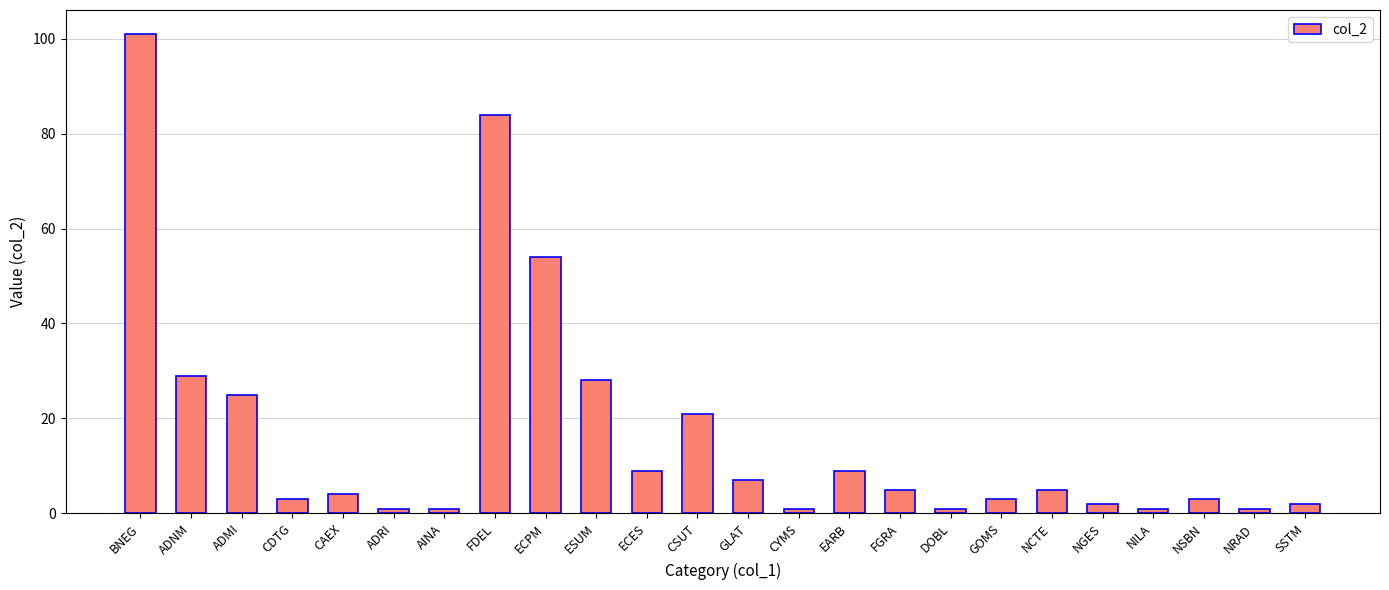

What is the change in value from ADMI to NILA?

-24